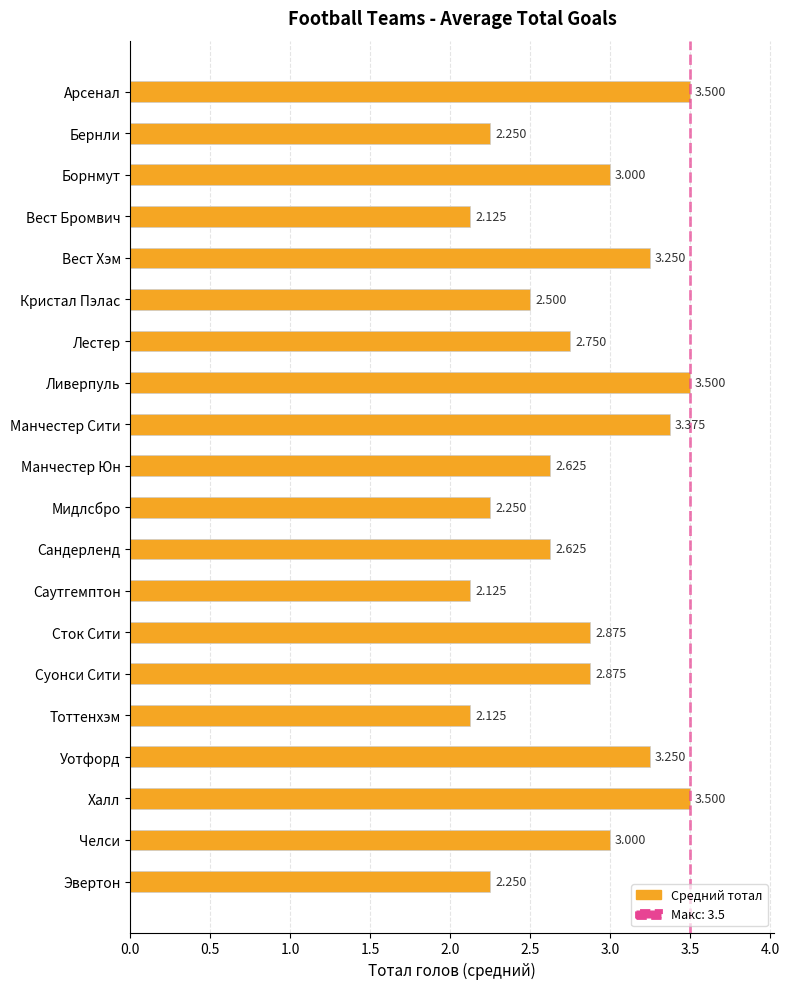

Between Манчестер Сити and Вест Бромвич, which is larger?

Манчестер Сити